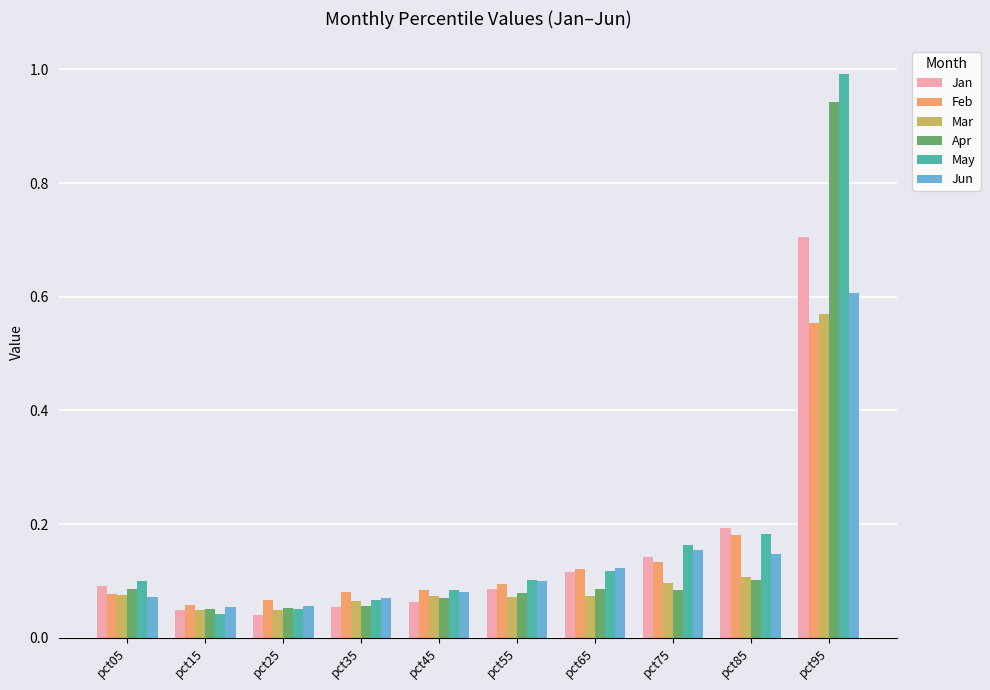

The May series shows 0.1 at pct55. True or false?

True